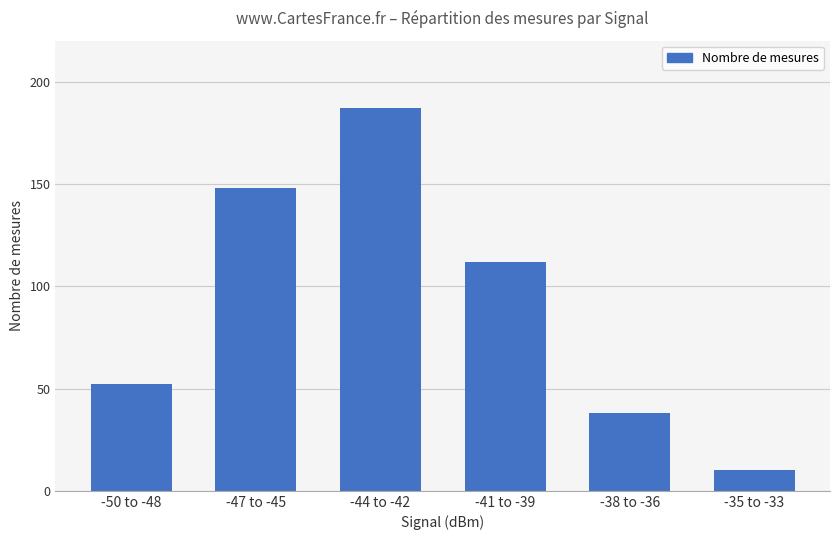

What is the smallest value displayed?

10